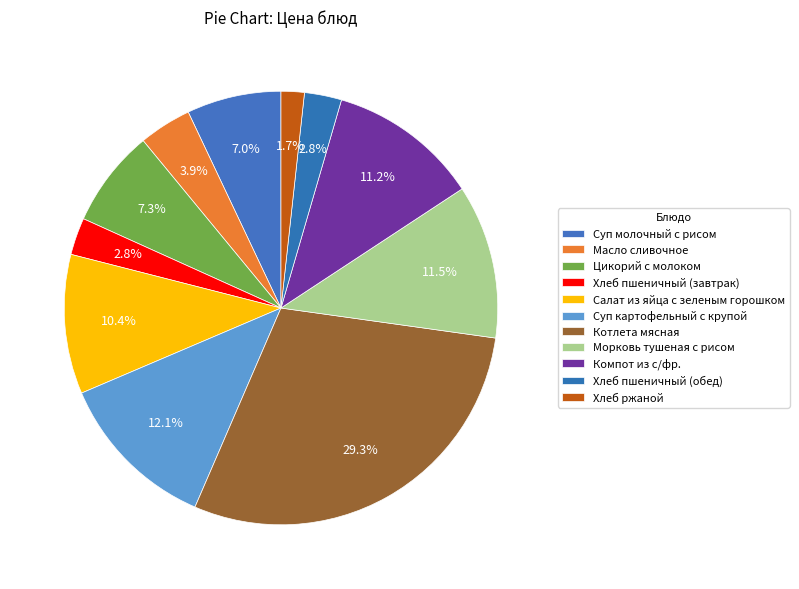

Combined, what portion of the pie is Компот из с/фр. and Хлеб пшеничный (обед)?

14.0%